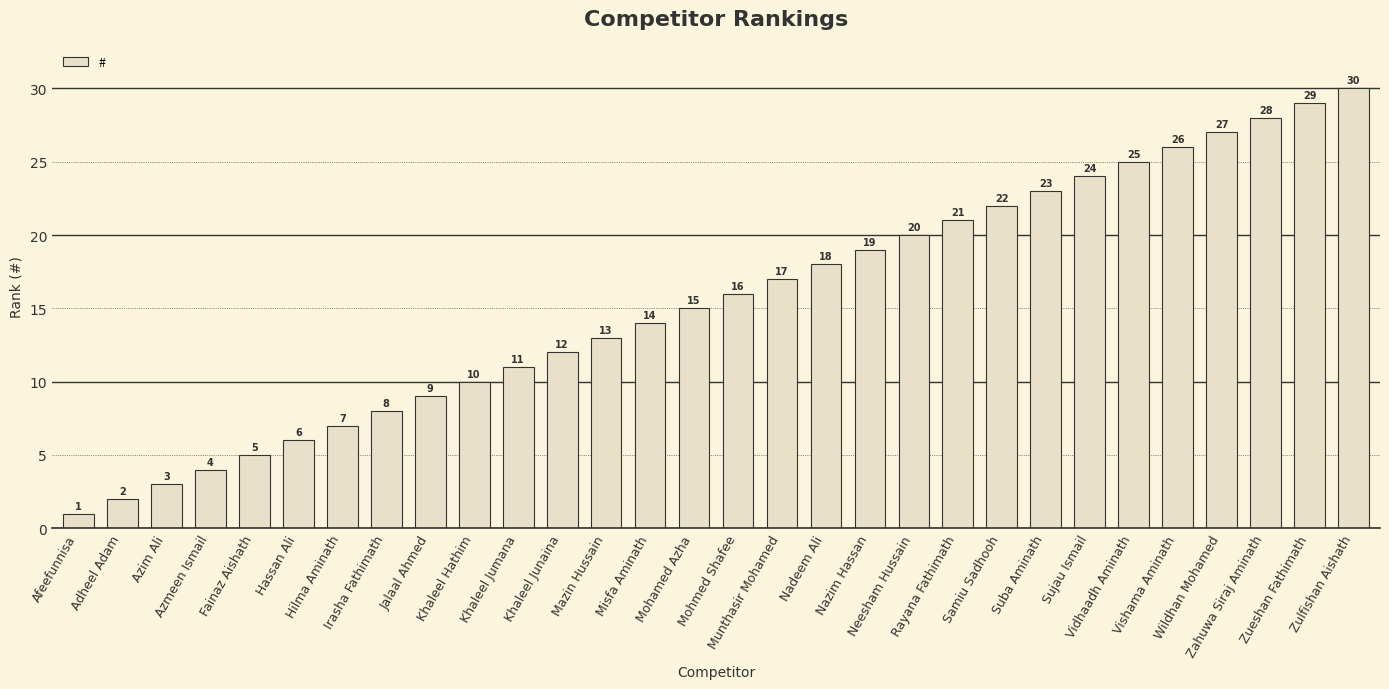

Where is the data nearest to the value 15?

Mohamed Azha